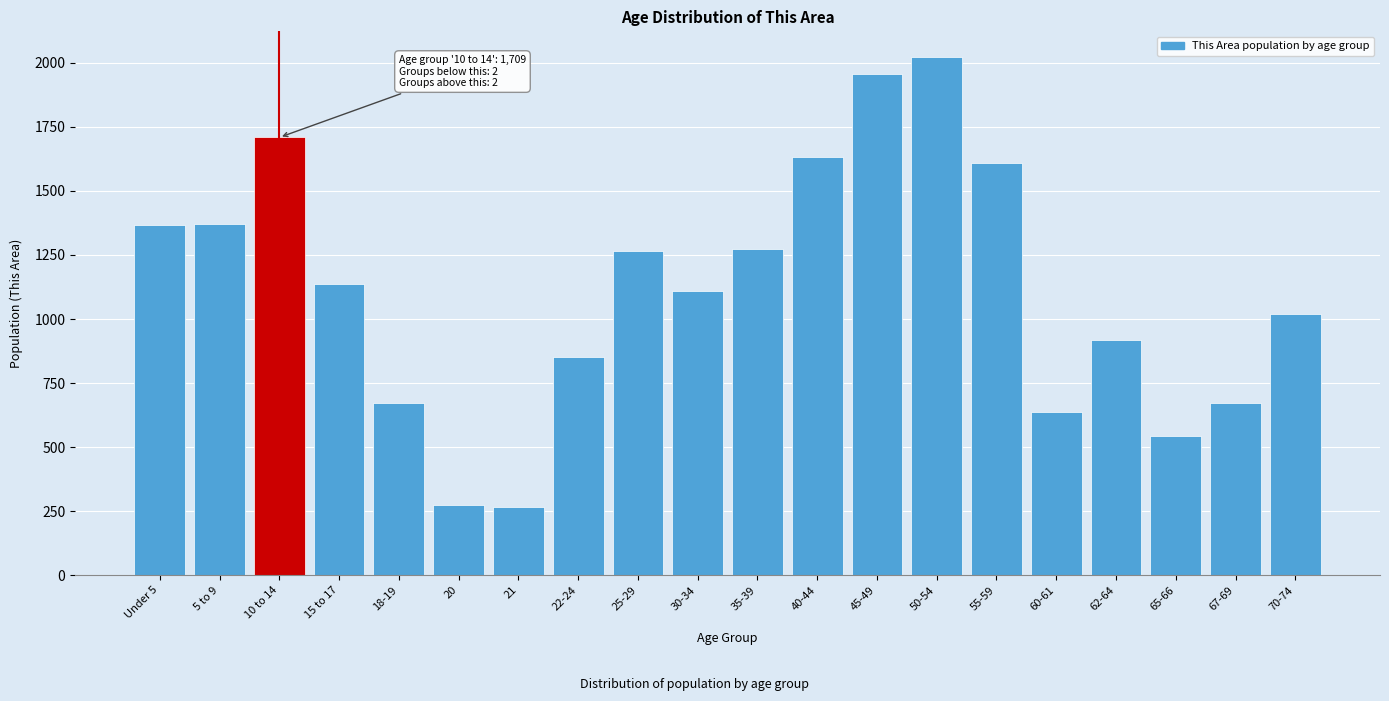

Is it true that the value at 70-74 is 1021?

True